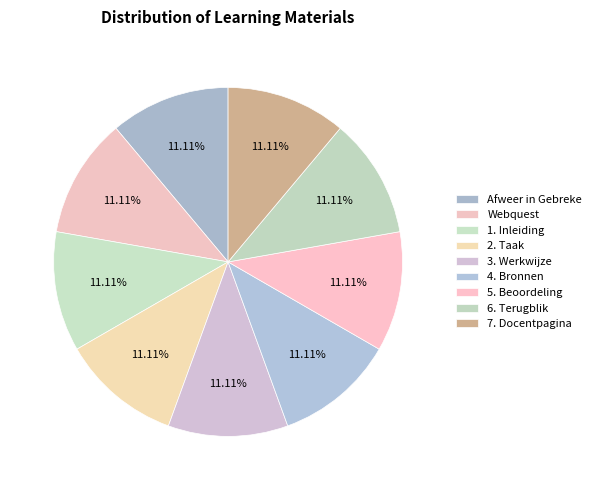

Count the number of slices in the pie.

9